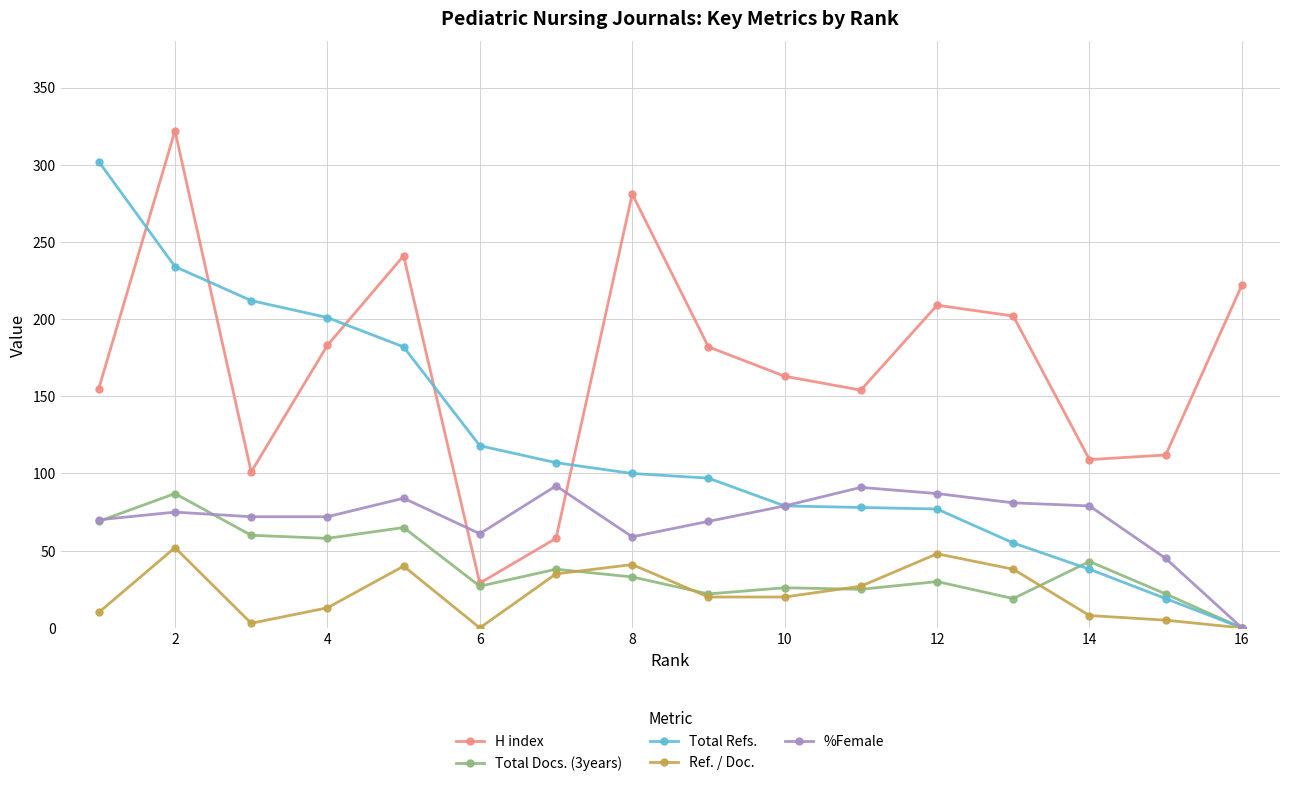

Which series has the largest total across all categories?

H index